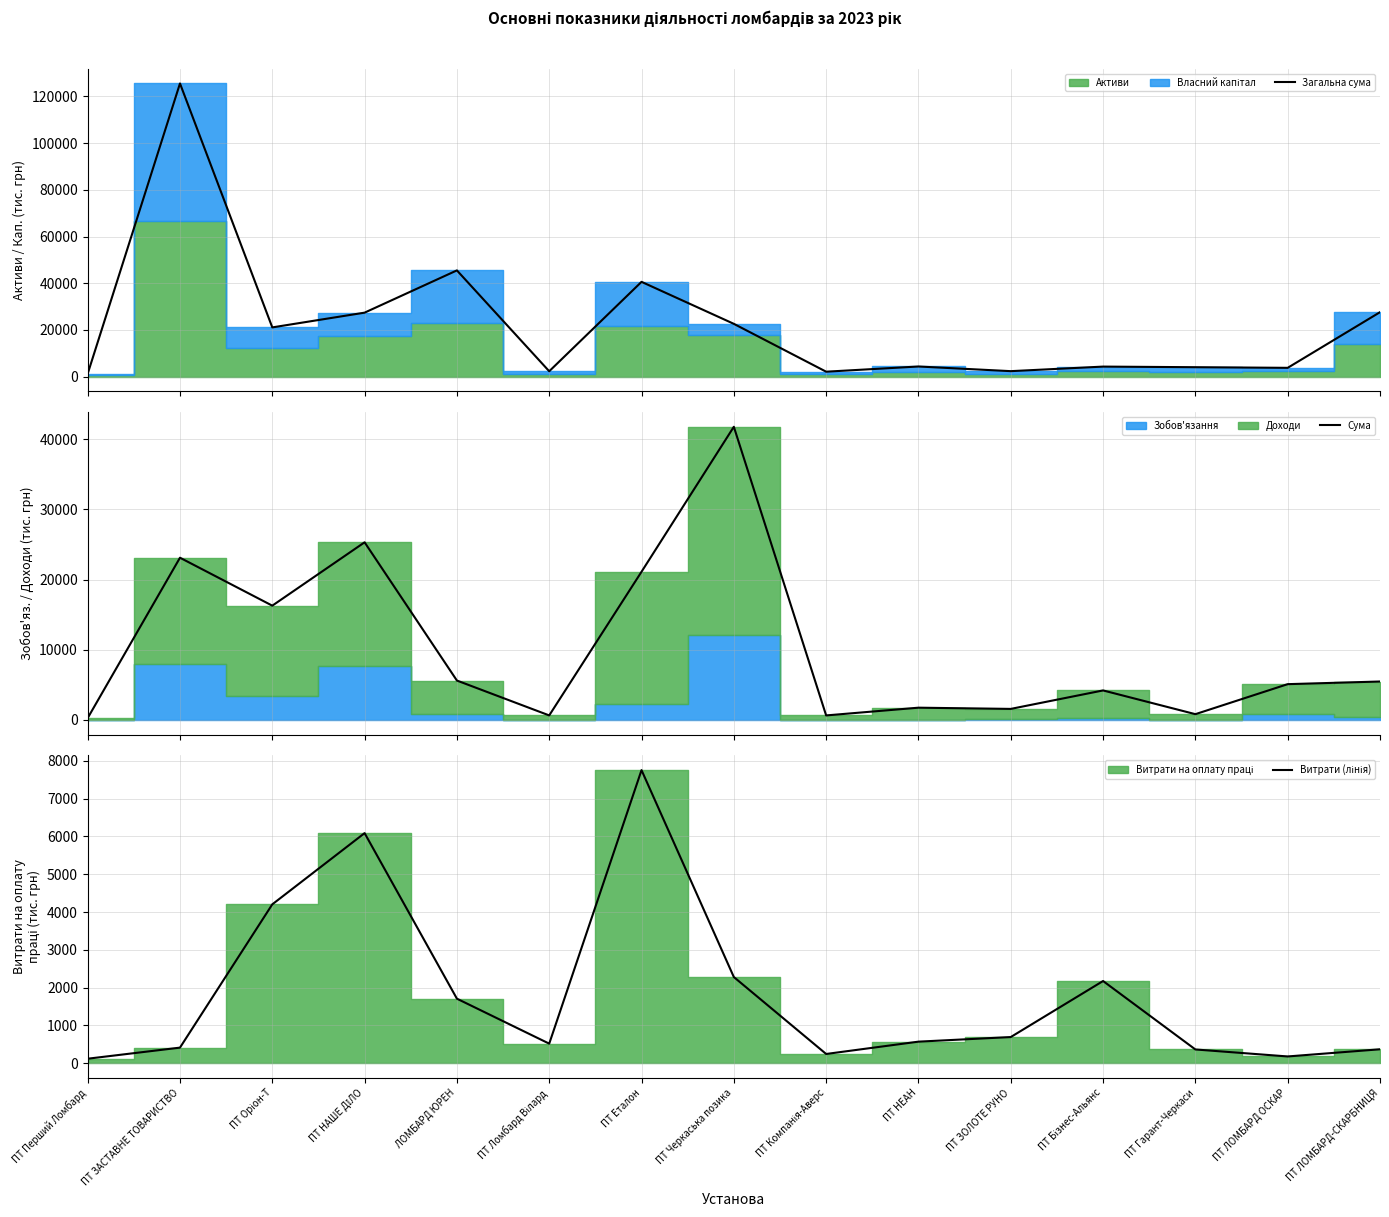

Rank the series by their average value, from lowest to highest.

Витрати (лінія), Сума, Загальна сума